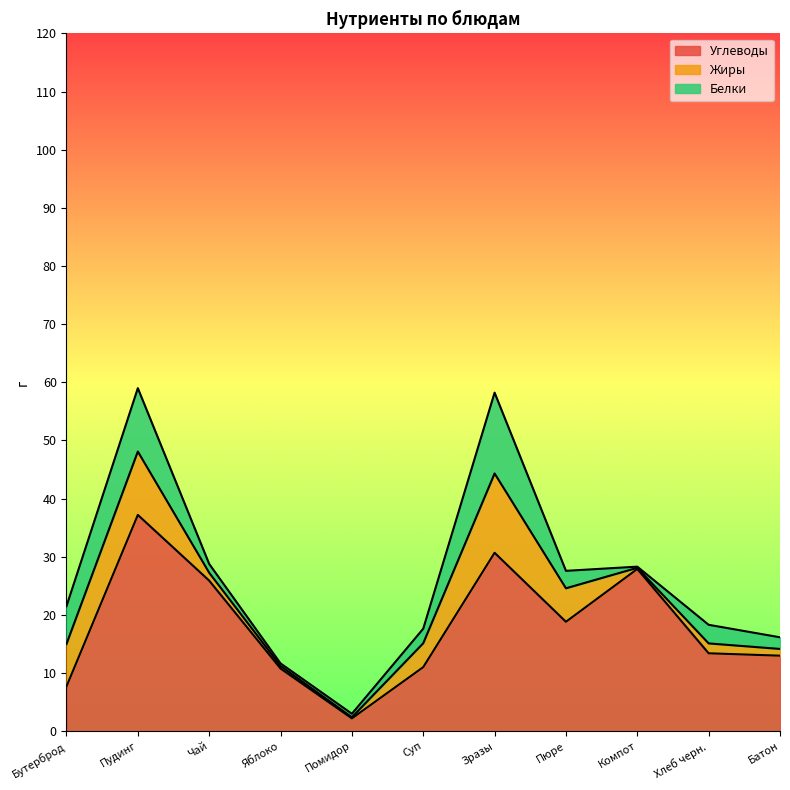

At which category is the sum across all series the highest?

Пудинг